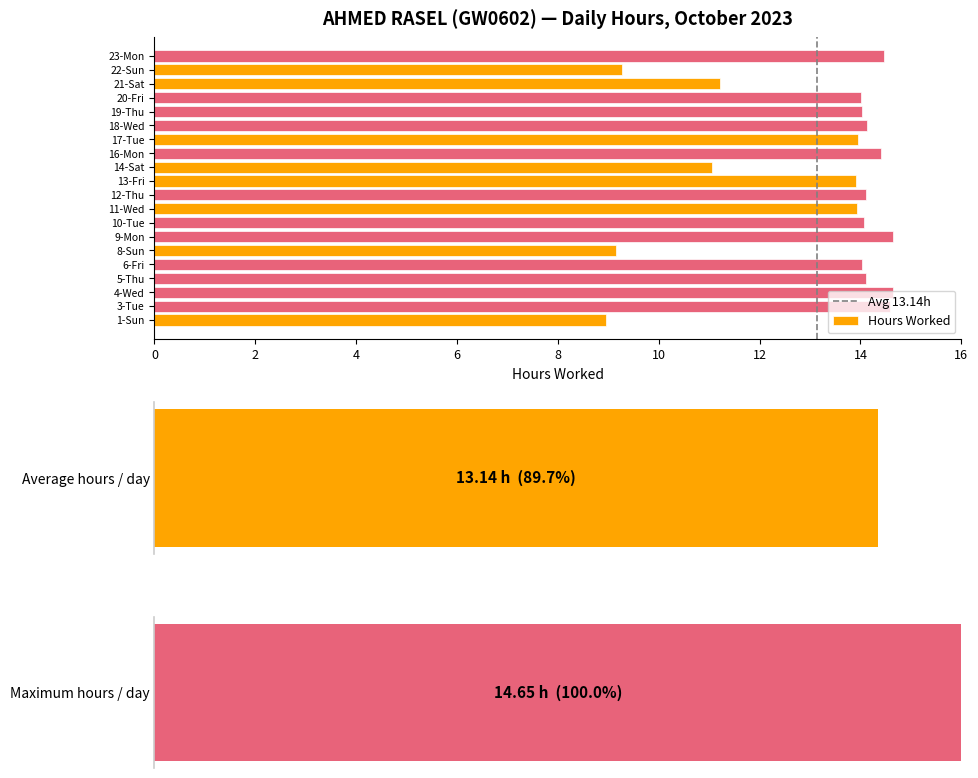

What is the change in value from 10-Tue to 20-Fri?

-0.1